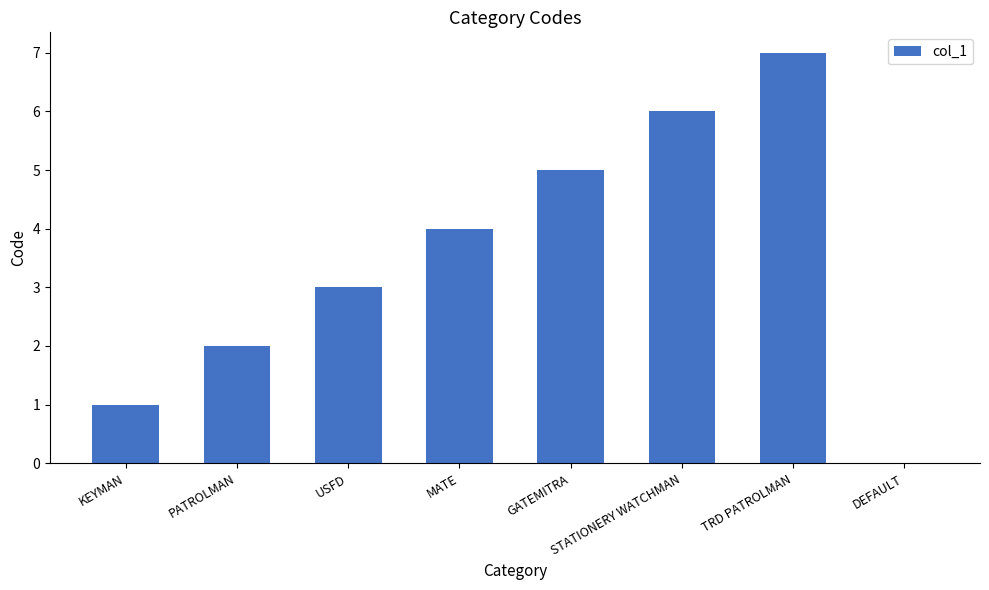

The chart shows a value of 6 at STATIONERY WATCHMAN. True or false?

True